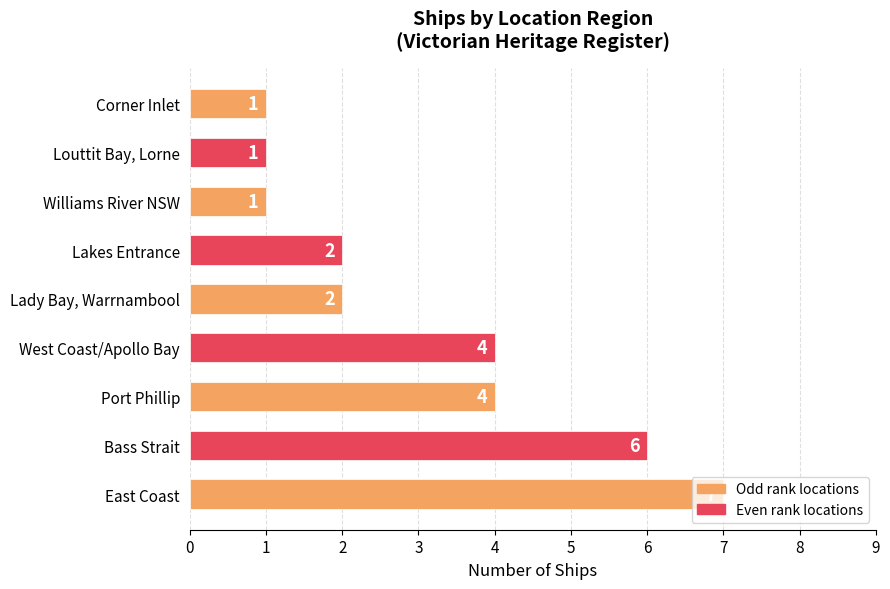

Are the bars horizontal?

Yes